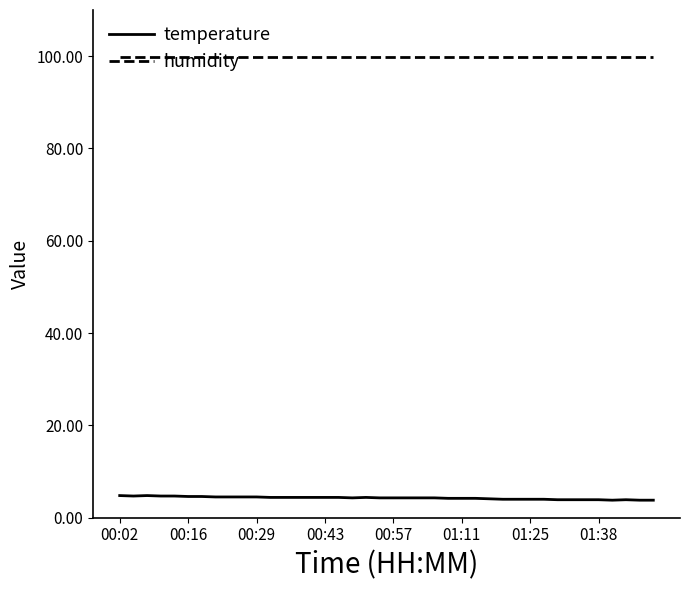

True or false: temperature and humidity cross at least once.

False